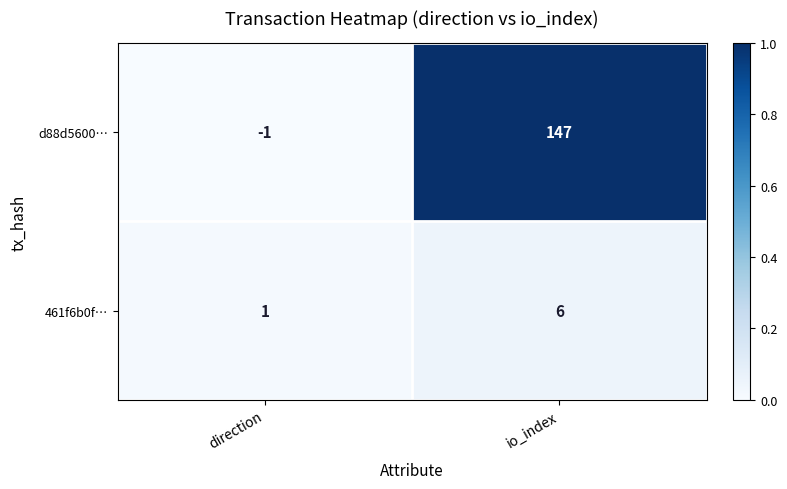

At which label is 461f6b0f… closest to 3?

direction